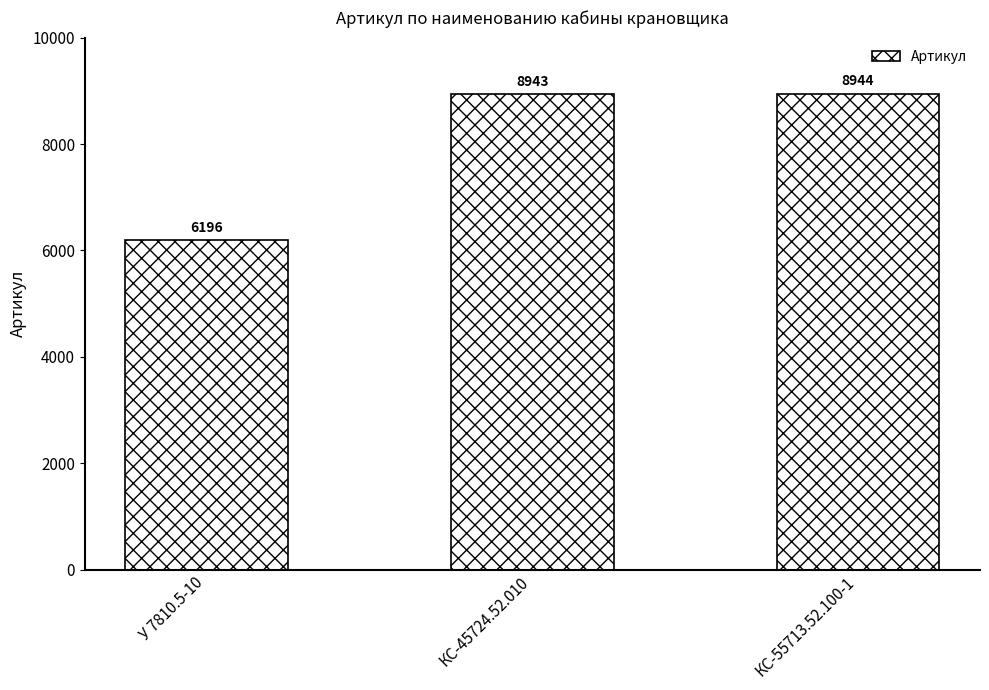

Is it true that the value at КС-55713.52.100-1 is 8944?

True